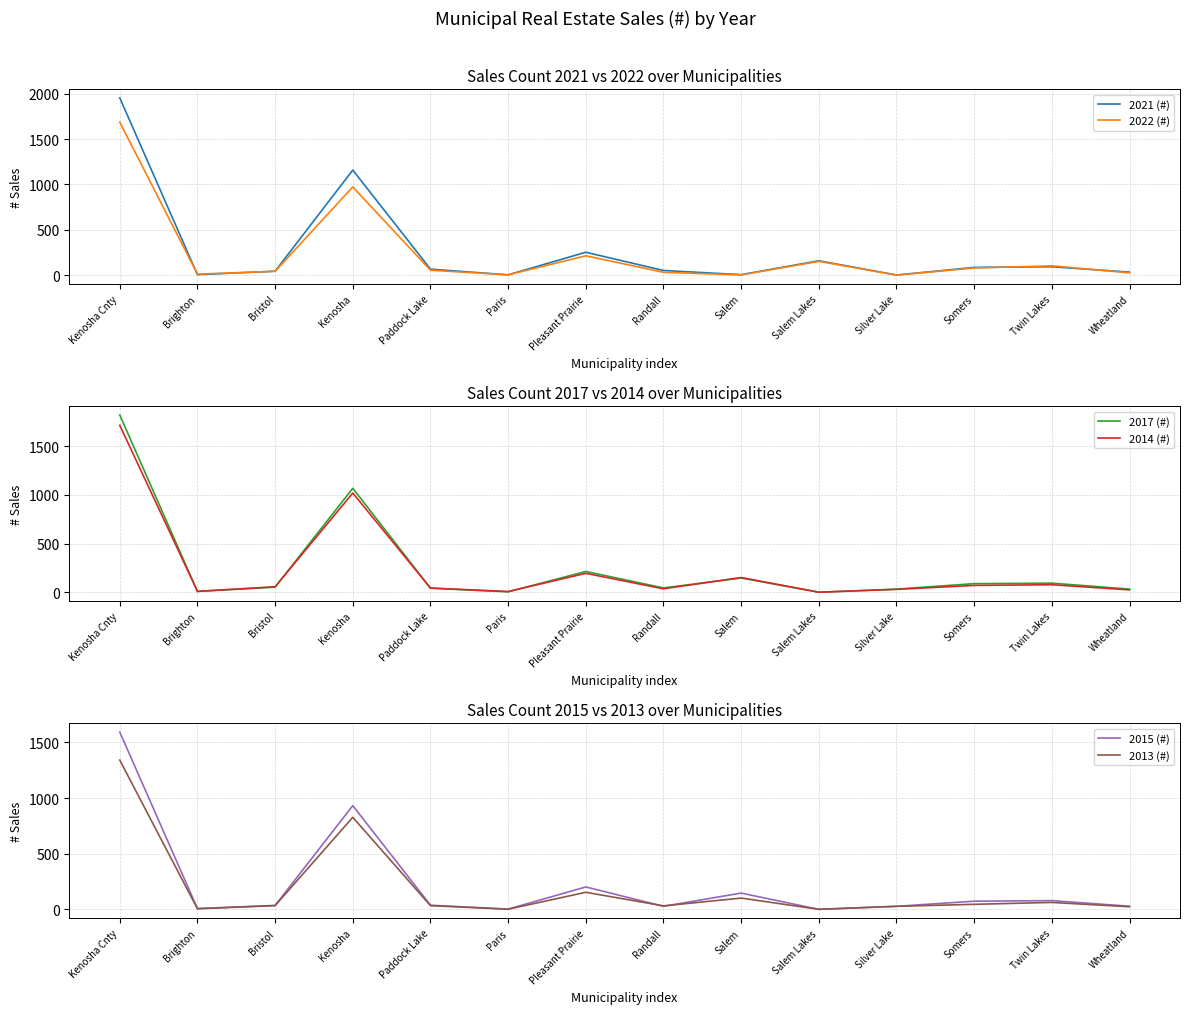

Reading left to right, extract all data points from this chart.

2021 (#): Kenosha Cnty=1954	Brighton=5	Bristol=43	Kenosha=1158	Paddock Lake=66	Paris=3	Pleasant Prairie=252	Randall=51	Salem=5	Salem Lakes=158	Silver Lake=1	Somers=85	Twin Lakes=92	Wheatland=33
2022 (#): Kenosha Cnty=1686	Brighton=11	Bristol=42	Kenosha=972	Paddock Lake=54	Paris=3	Pleasant Prairie=213	Randall=31	Salem=2	Salem Lakes=152	Silver Lake=0	Somers=79	Twin Lakes=102	Wheatland=25
2017 (#): Kenosha Cnty=1821	Brighton=8	Bristol=52	Kenosha=1068	Paddock Lake=41	Paris=4	Pleasant Prairie=213	Randall=44	Salem=146	Salem Lakes=0	Silver Lake=32	Somers=88	Twin Lakes=93	Wheatland=32
2014 (#): Kenosha Cnty=1715	Brighton=9	Bristol=56	Kenosha=1019	Paddock Lake=43	Paris=7	Pleasant Prairie=194	Randall=35	Salem=151	Salem Lakes=0	Silver Lake=29	Somers=70	Twin Lakes=77	Wheatland=24
2015 (#): Kenosha Cnty=1593	Brighton=7	Bristol=35	Kenosha=932	Paddock Lake=37	Paris=2	Pleasant Prairie=201	Randall=27	Salem=146	Salem Lakes=0	Silver Lake=27	Somers=73	Twin Lakes=78	Wheatland=28
2013 (#): Kenosha Cnty=1341	Brighton=5	Bristol=33	Kenosha=827	Paddock Lake=33	Paris=1	Pleasant Prairie=153	Randall=31	Salem=101	Salem Lakes=0	Silver Lake=27	Somers=45	Twin Lakes=62	Wheatland=23